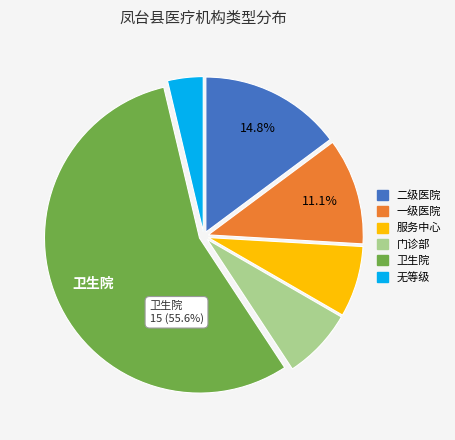

The 一级医院 slice represents 3% of the pie. True or false?

False